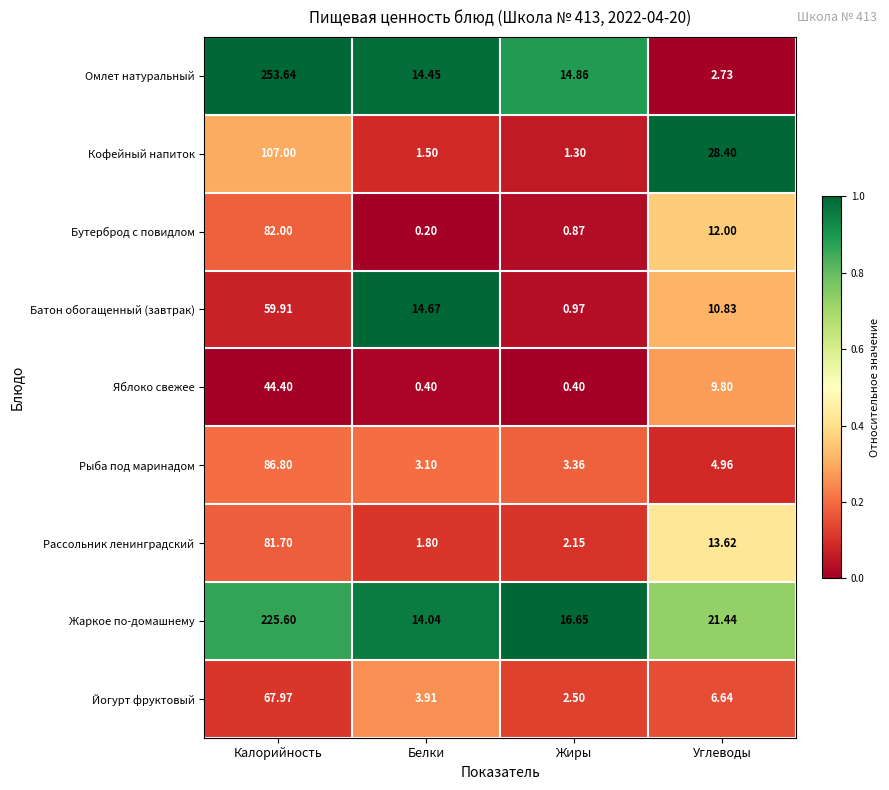

Which category has the lowest value across all series?

Белки